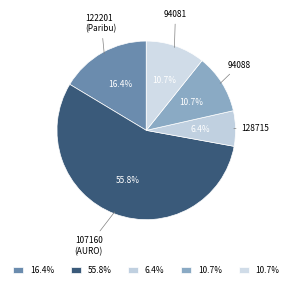

Which slice represents more than half of the pie?

107160